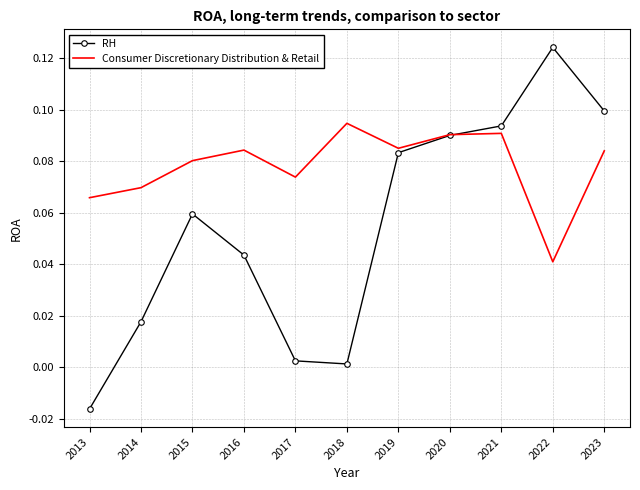

What is the sum of the RH values at 2016 and 2022?

0.2